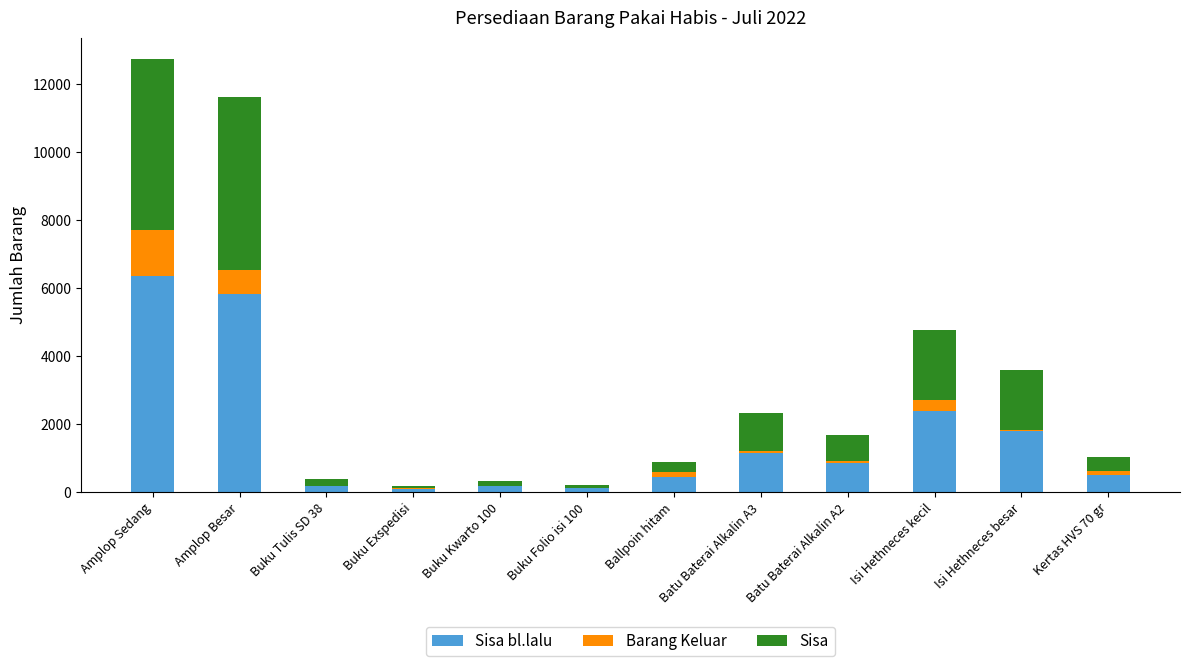

At which category is the sum across all series the highest?

Amplop Sedang